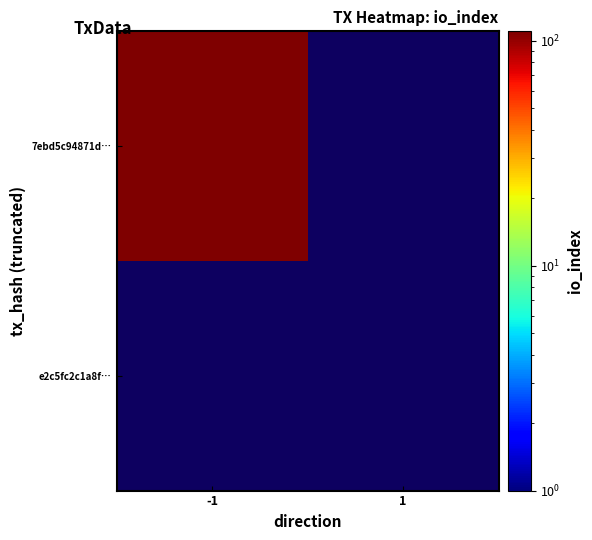

True or false: 7ebd5c94871d9d65318441ffc01c9f7e4d91ef5 has a value of 109 at io_index.

True